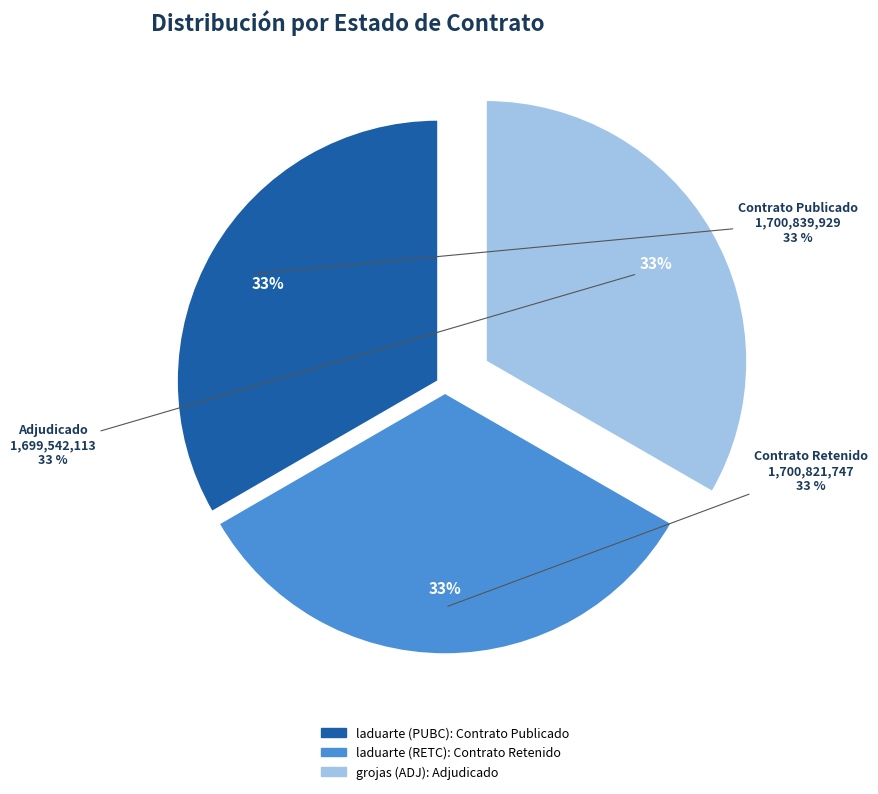

What is the largest slice in the pie chart?

laduarte (PUBC)